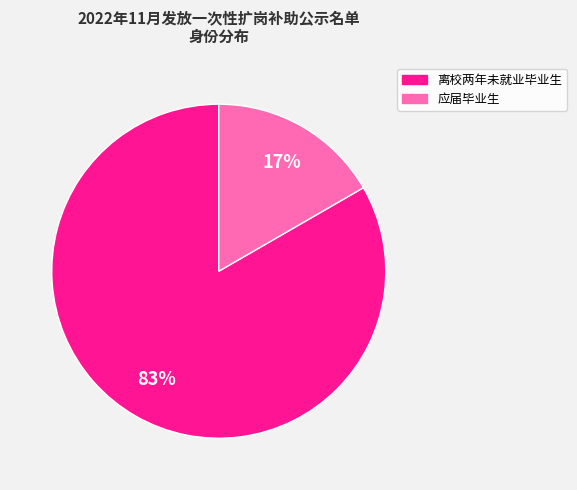

Do 离校两年未就业毕业生 and 应届毕业生 together represent more than half of the pie?

Yes